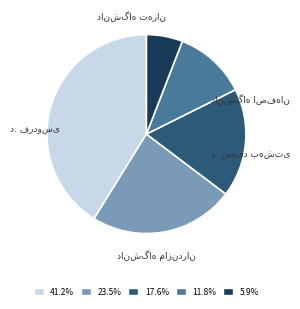

Is there any slice that represents more than half of the pie?

No